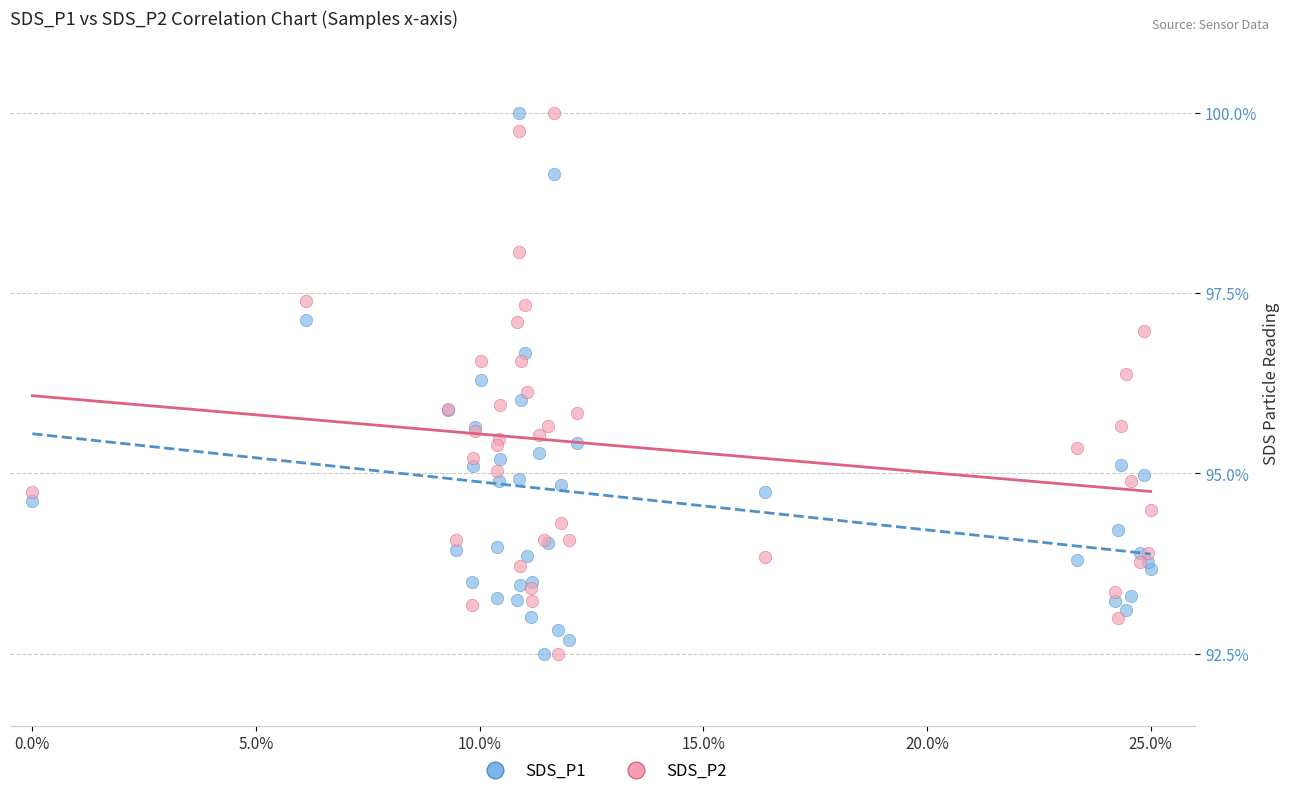

What is the X range (max minus min) for the scatter plot?

25.0